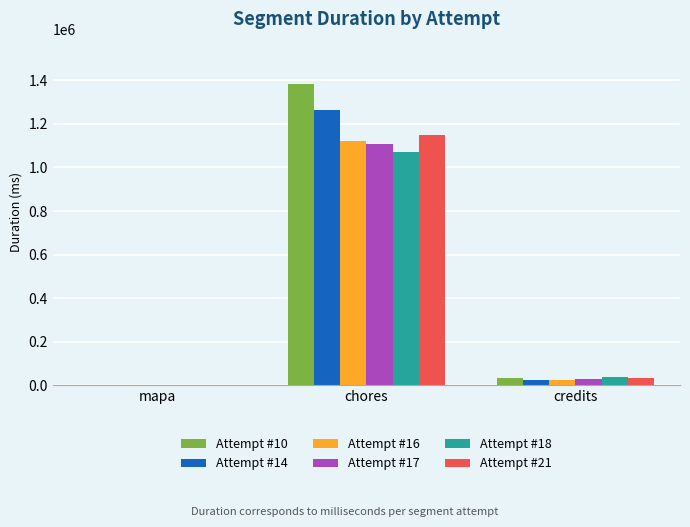

Are the bars grouped side by side (vs. stacked)?

Yes